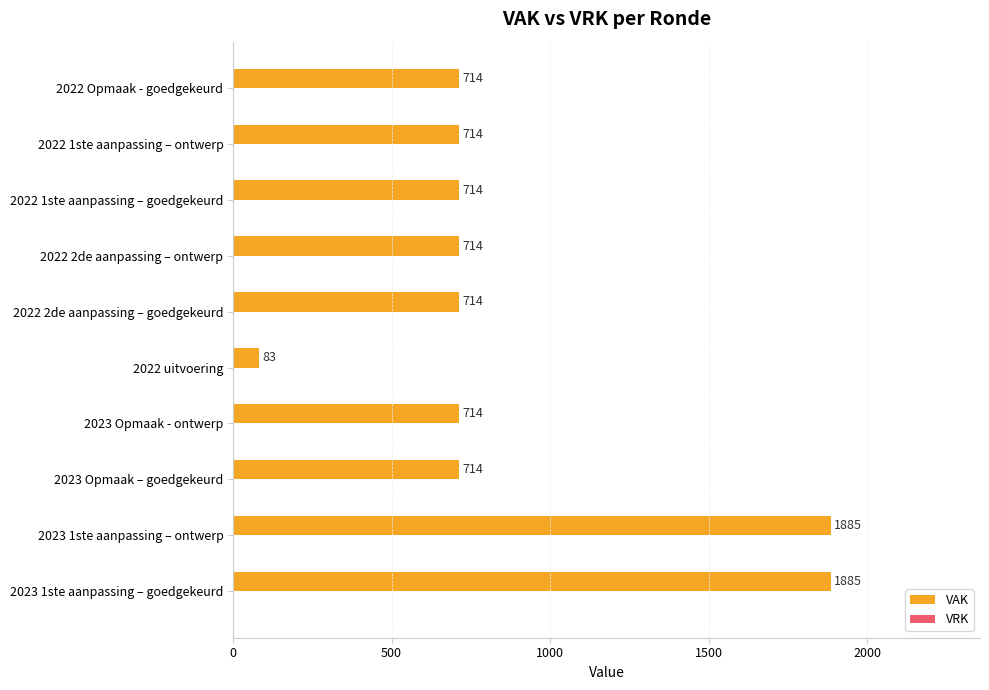

What is the smallest value displayed?

83